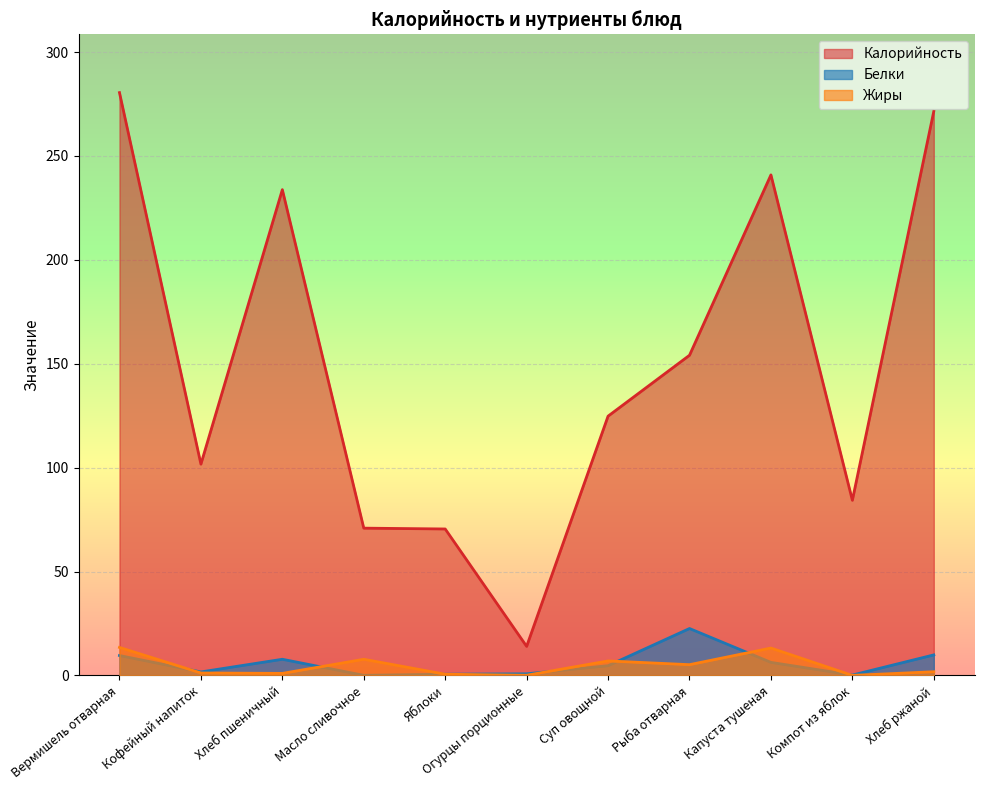

What is the total value across all series at Кофейный напиток?

104.6